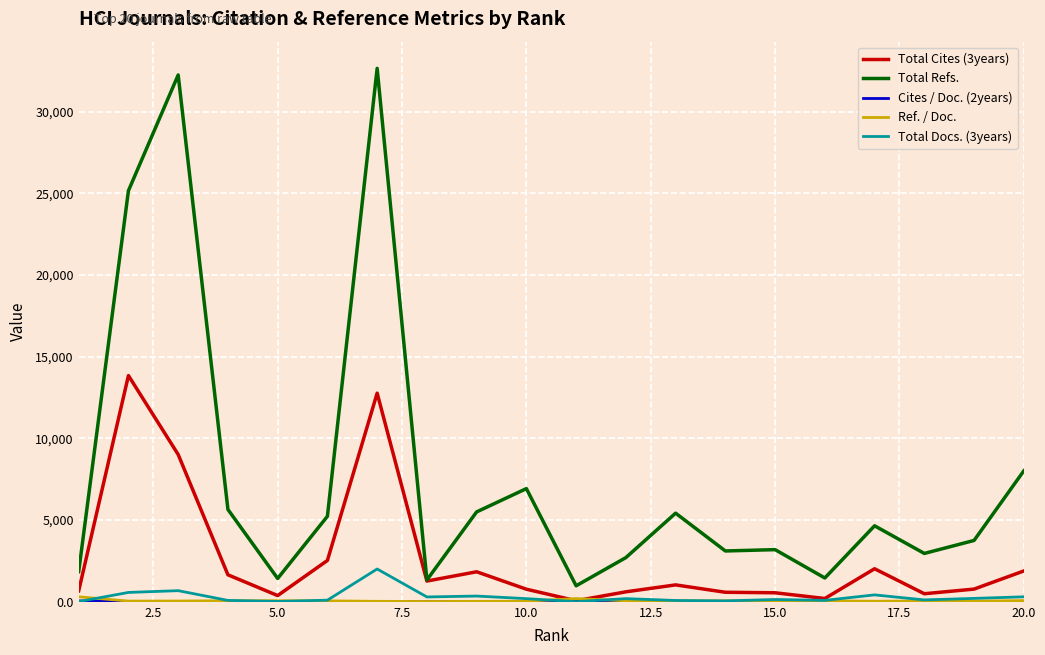

What is the maximum value shown in the chart?

32655.0